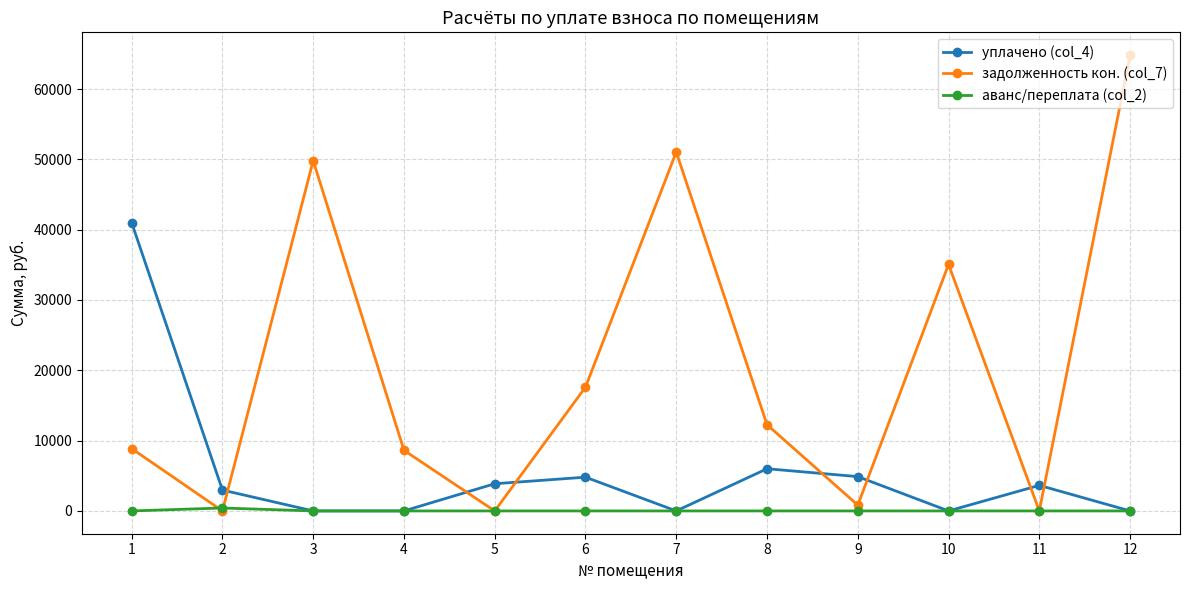

The задолженность кон. (col_7) series shows 74586.0 at 3. True or false?

False